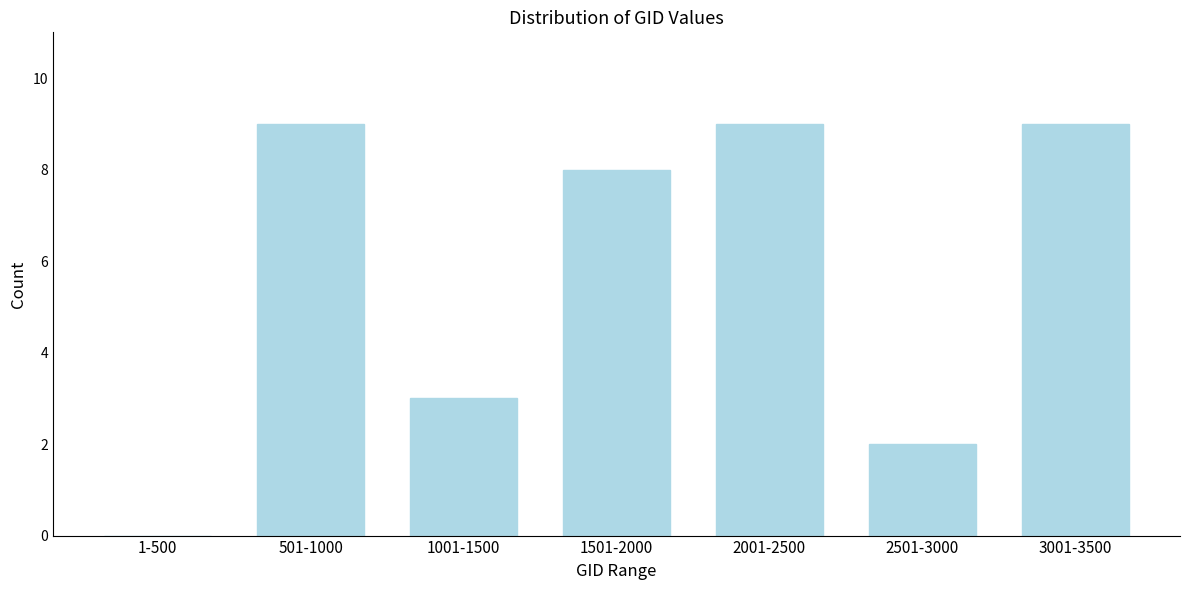

Reading right to left, extract all data points from this chart.

3001-3500=9	2501-3000=2	2001-2500=9	1501-2000=8	1001-1500=3	501-1000=9	1-500=0